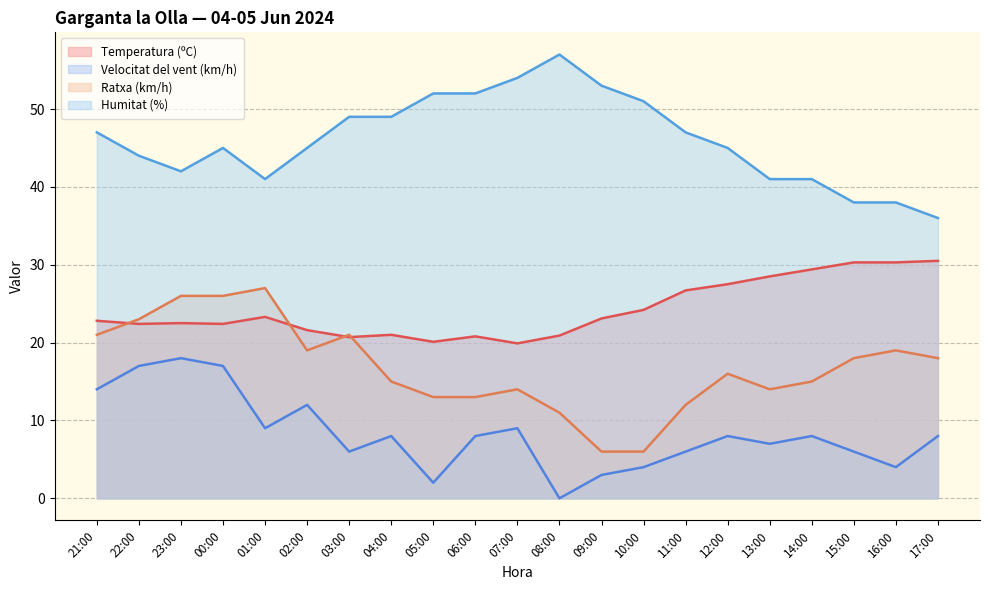

Reading right to left, list all the values displayed in this chart.

Temperatura (ºC): 17:00=30.5	16:00=30.3	15:00=30.3	14:00=29.4	13:00=28.5	12:00=27.5	11:00=26.7	10:00=24.2	09:00=23.1	08:00=20.9	07:00=19.9	06:00=20.8	05:00=20.1	04:00=21.0	03:00=20.7	02:00=21.6	01:00=23.3	00:00=22.4	23:00=22.5	22:00=22.4	21:00=22.8
Velocitat del vent (km/h): 17:00=8.0	16:00=4.0	15:00=6.0	14:00=8.0	13:00=7.0	12:00=8.0	11:00=6.0	10:00=4.0	09:00=3.0	08:00=0.0	07:00=9.0	06:00=8.0	05:00=2.0	04:00=8.0	03:00=6.0	02:00=12.0	01:00=9.0	00:00=17.0	23:00=18.0	22:00=17.0	21:00=14.0
Ratxa (km/h): 17:00=18.0	16:00=19.0	15:00=18.0	14:00=15.0	13:00=14.0	12:00=16.0	11:00=12.0	10:00=6.0	09:00=6.0	08:00=11.0	07:00=14.0	06:00=13.0	05:00=13.0	04:00=15.0	03:00=21.0	02:00=19.0	01:00=27.0	00:00=26.0	23:00=26.0	22:00=23.0	21:00=21.0
Humitat (%): 17:00=36.0	16:00=38.0	15:00=38.0	14:00=41.0	13:00=41.0	12:00=45.0	11:00=47.0	10:00=51.0	09:00=53.0	08:00=57.0	07:00=54.0	06:00=52.0	05:00=52.0	04:00=49.0	03:00=49.0	02:00=45.0	01:00=41.0	00:00=45.0	23:00=42.0	22:00=44.0	21:00=47.0